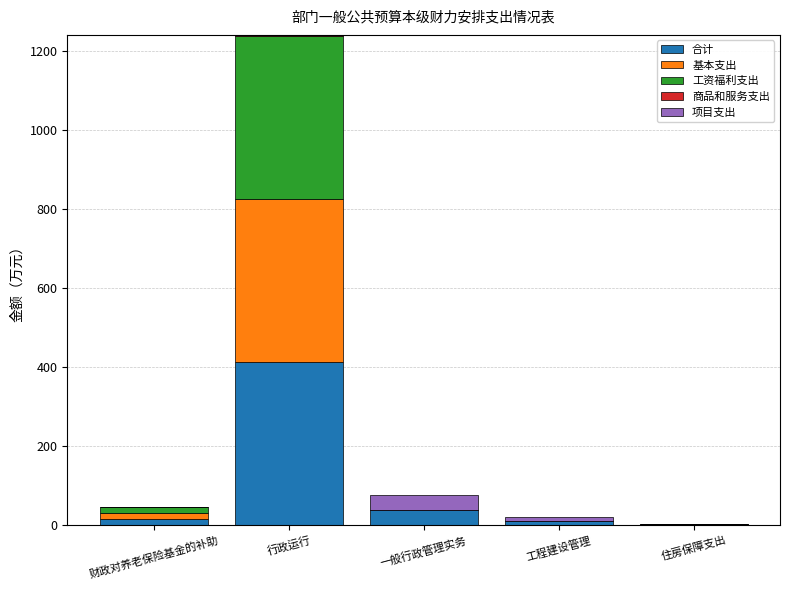

What is the highest value of the 合计 series?

412